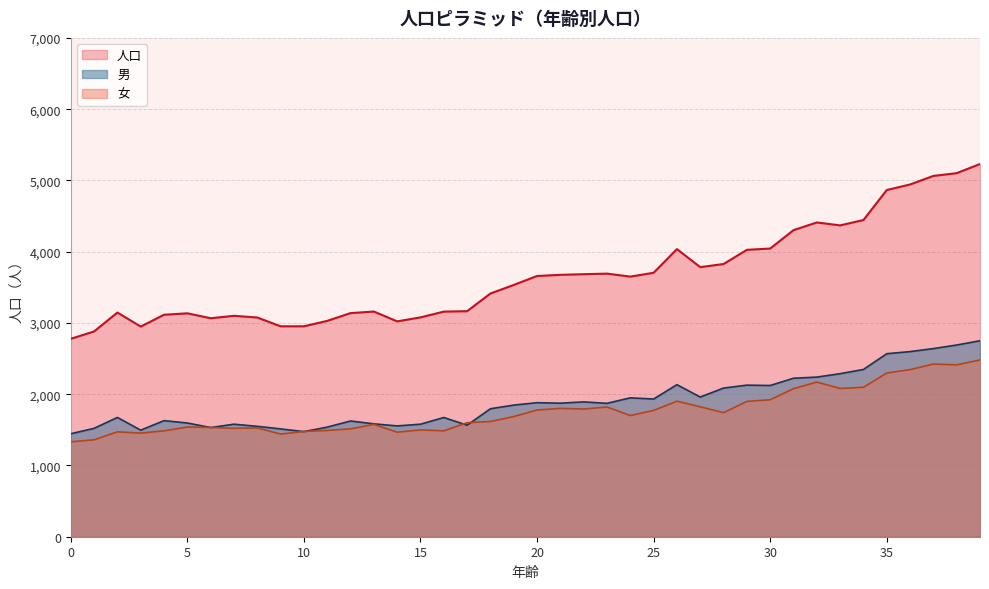

Reading left to right, list all the values displayed in this chart.

男: 0=1445	1=1521	2=1674	3=1495	4=1629	5=1596	6=1532	7=1579	8=1549	9=1513	10=1475	11=1538	12=1624	13=1584	14=1555	15=1579	16=1673	17=1565	18=1796	19=1847	20=1881	21=1874	22=1892	23=1872	24=1949	25=1932	26=2134	27=1960	28=2086	29=2127	30=2122	31=2224	32=2240	33=2288	34=2347	35=2568	36=2598	37=2640	38=2690	39=2750
女: 0=1332	1=1360	2=1472	3=1454	4=1486	5=1539	6=1534	7=1521	8=1527	9=1440	10=1478	11=1491	12=1514	13=1576	14=1467	15=1499	16=1486	17=1600	18=1617	19=1686	20=1778	21=1801	22=1792	23=1820	24=1701	25=1772	26=1902	27=1823	28=1741	29=1899	30=1922	31=2078	32=2170	33=2081	34=2097	35=2297	36=2345	37=2423	38=2412	39=2480